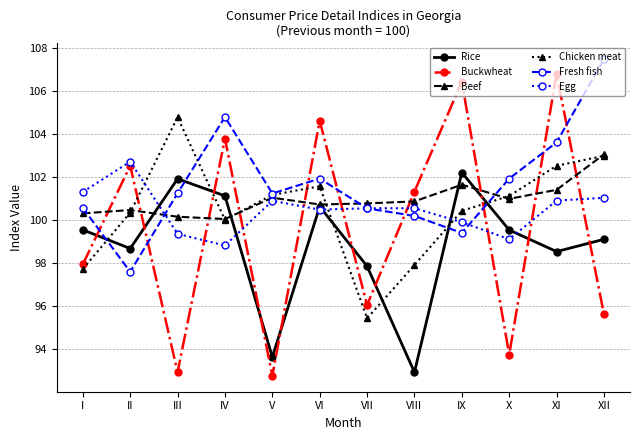

Is the value of Fresh fish at VII greater than the value of Egg at XI?

No